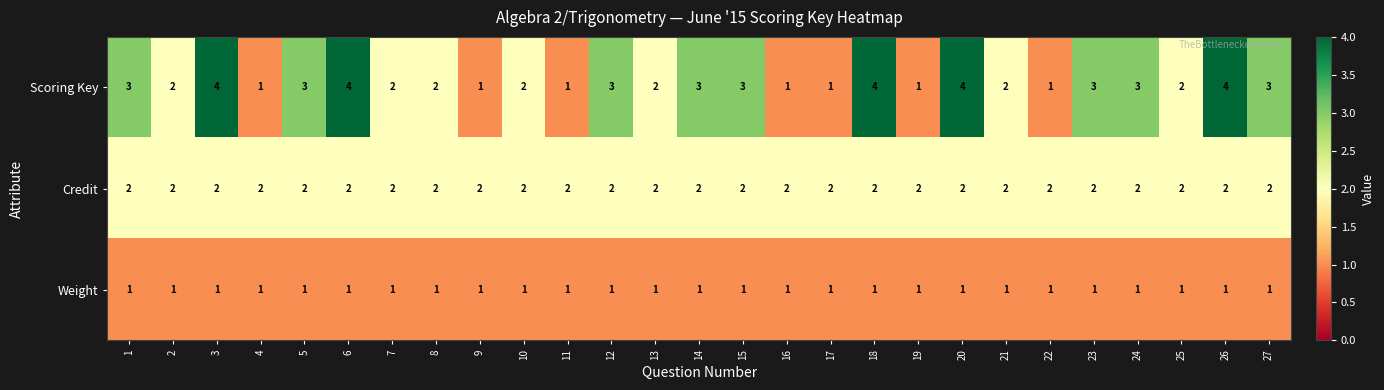

Is the value of Scoring Key at 27 greater than the value of Weight at 9?

Yes